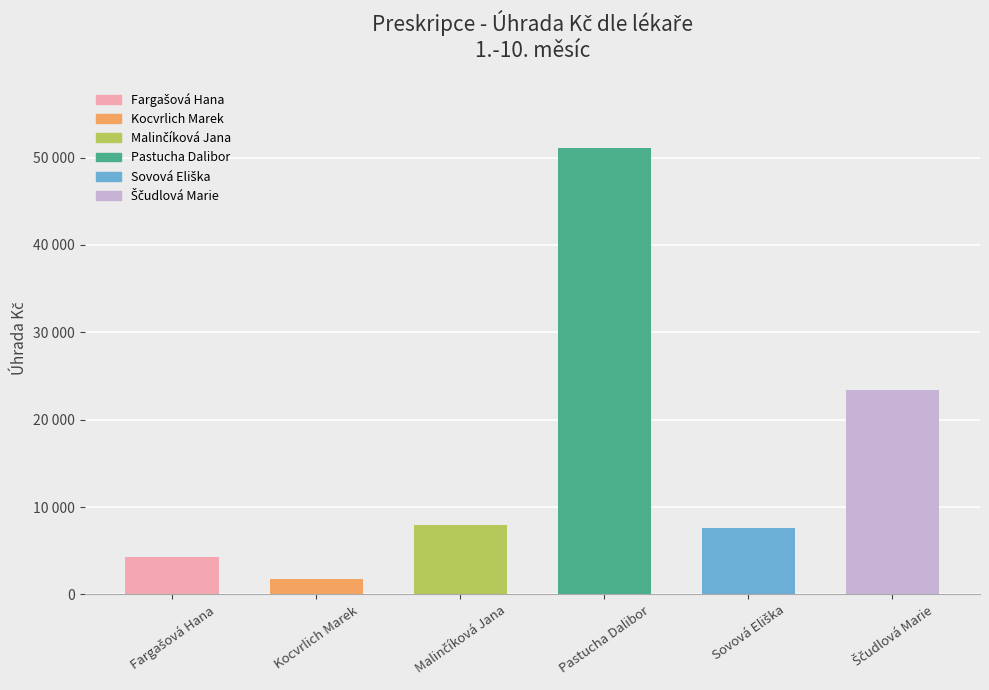

What is the change in value from Fargašová Hana to Pastucha Dalibor?

+46767.0